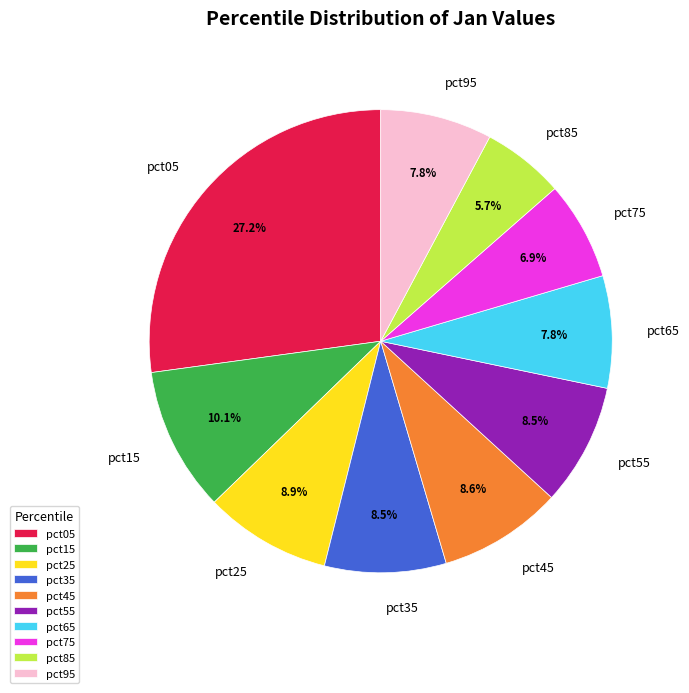

Is there any slice that represents more than half of the pie?

No